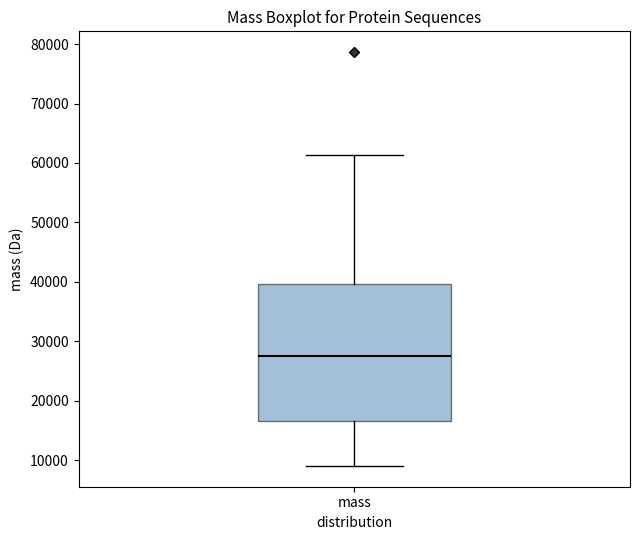

Read this box plot against the y-axis: the position of the median line, the range covered by the box, and the ends of both whiskers. The values are not printed on the chart, so give them approximately, as read against the axis.

median 28000, box 17000 to 40000, whiskers 9000 to 61000